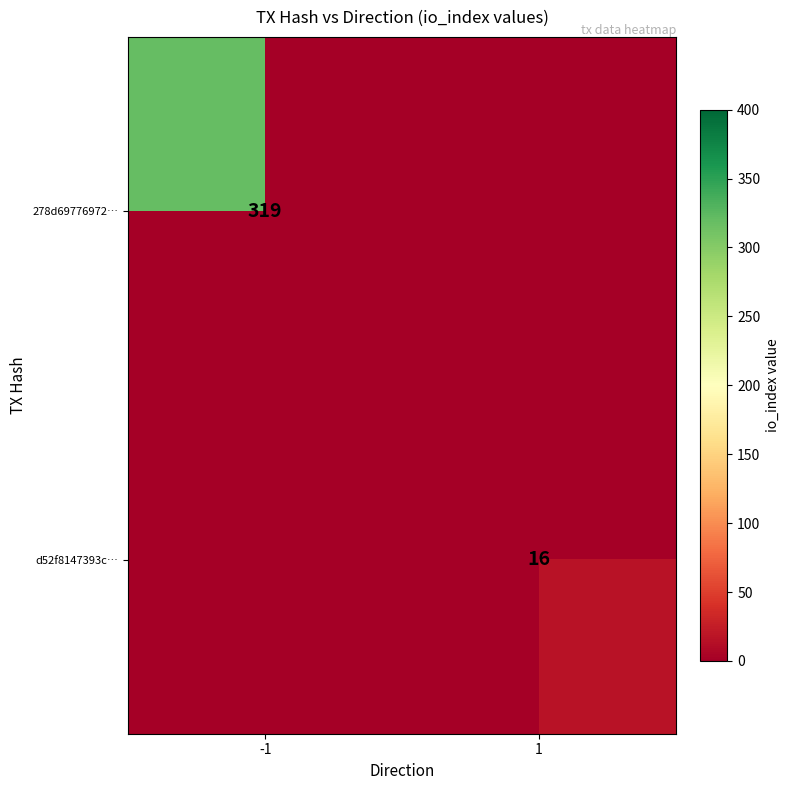

At which label is 278d69776972… closest to 319?

-1